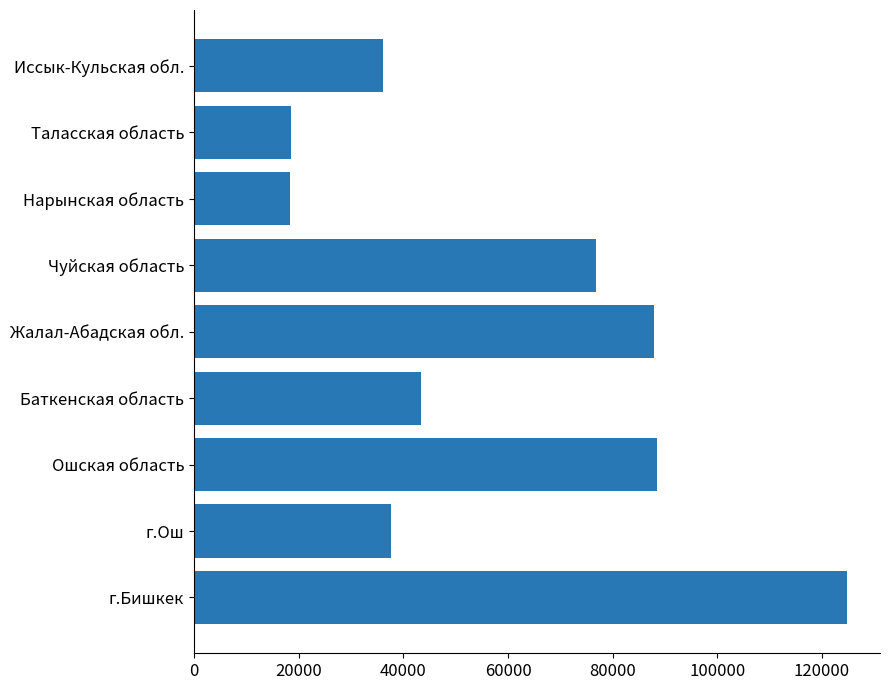

What is the difference between the maximum and minimum values?

106446